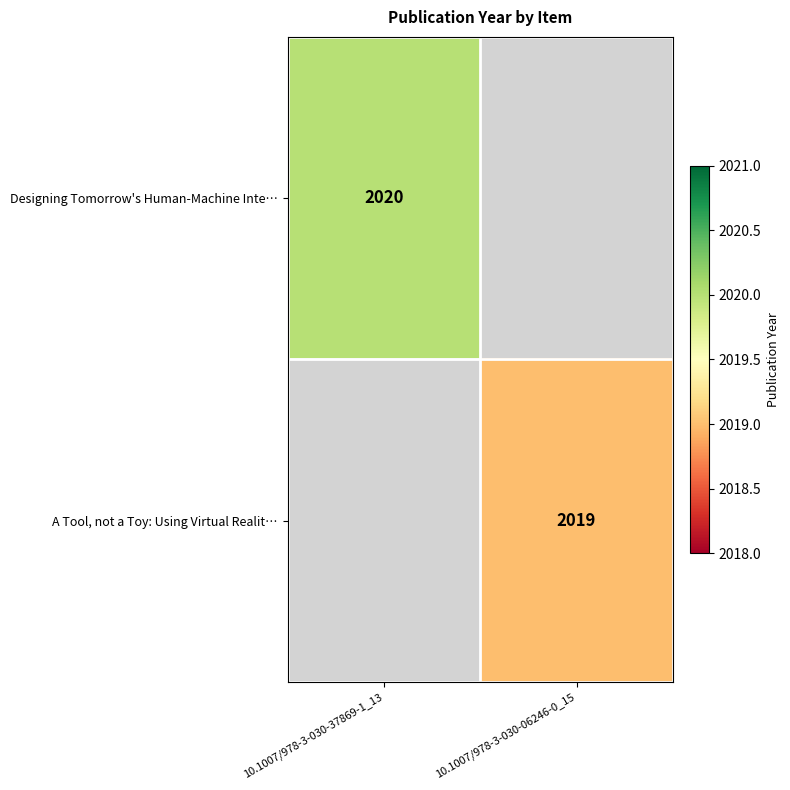

The A Tool, not a Toy: Using Virtual Realit… series shows 2771 at 10.1007/978-3-030-06246-0_15. True or false?

False